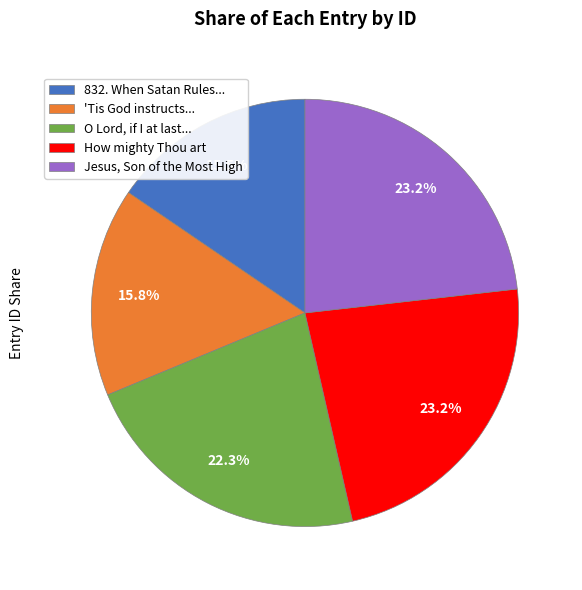

Approximately how many times larger is the value at 'Tis God instructs... compared to 832. When Satan Rules...?

1.0